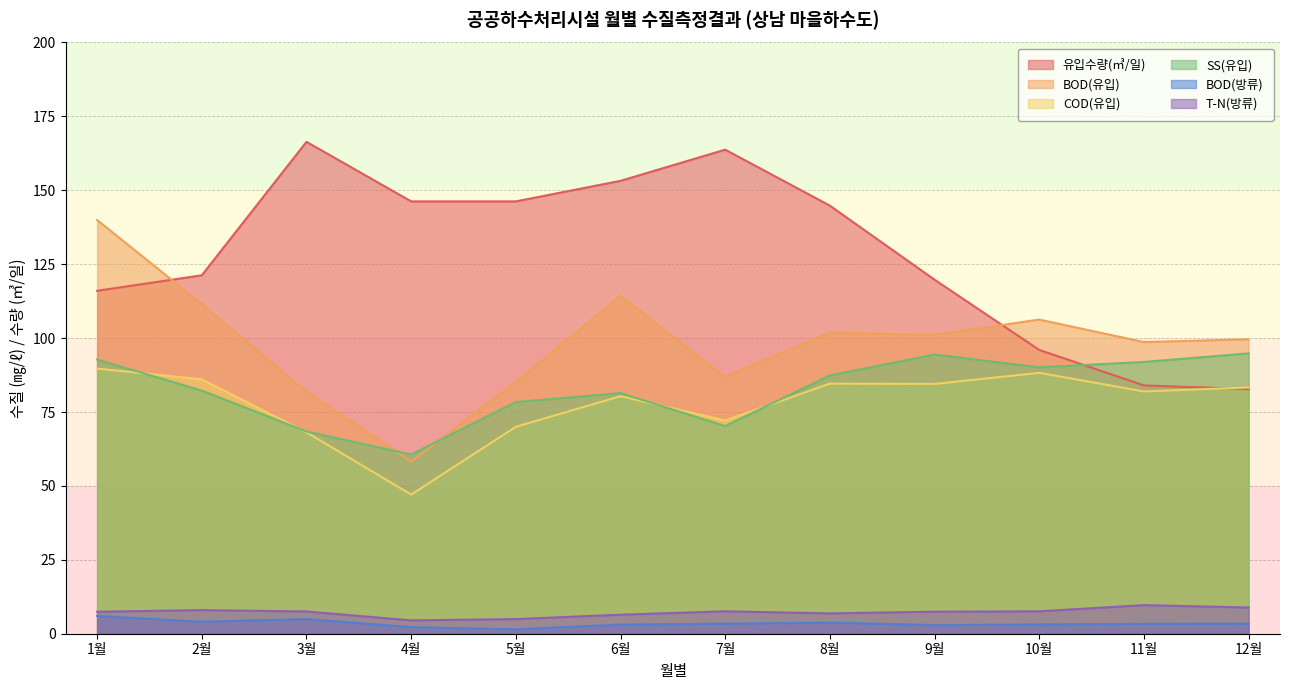

Where does the COD(유입) series first go above 83?

1월